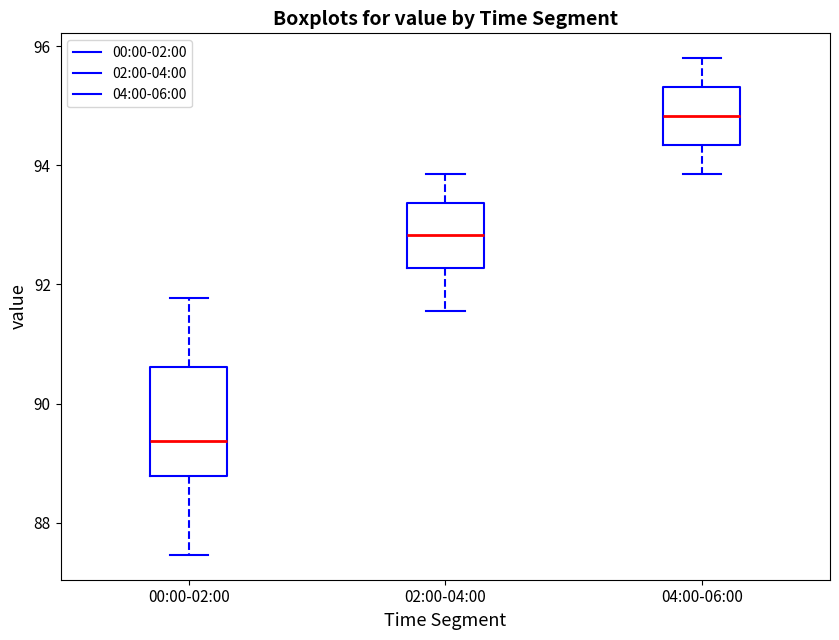

Reading left to right, read every box against the y-axis: the position of its median line, the range the box covers, and the ends of its whiskers. The values are not printed on the chart, so give them approximately, as read against the axis.

00:00-02:00: median 89.4, box 88.8 to 90.6, whiskers 87.4 to 91.8
02:00-04:00: median 92.8, box 92.2 to 93.4, whiskers 91.6 to 93.8
04:00-06:00: median 94.8, box 94.4 to 95.4, whiskers 93.8 to 95.8